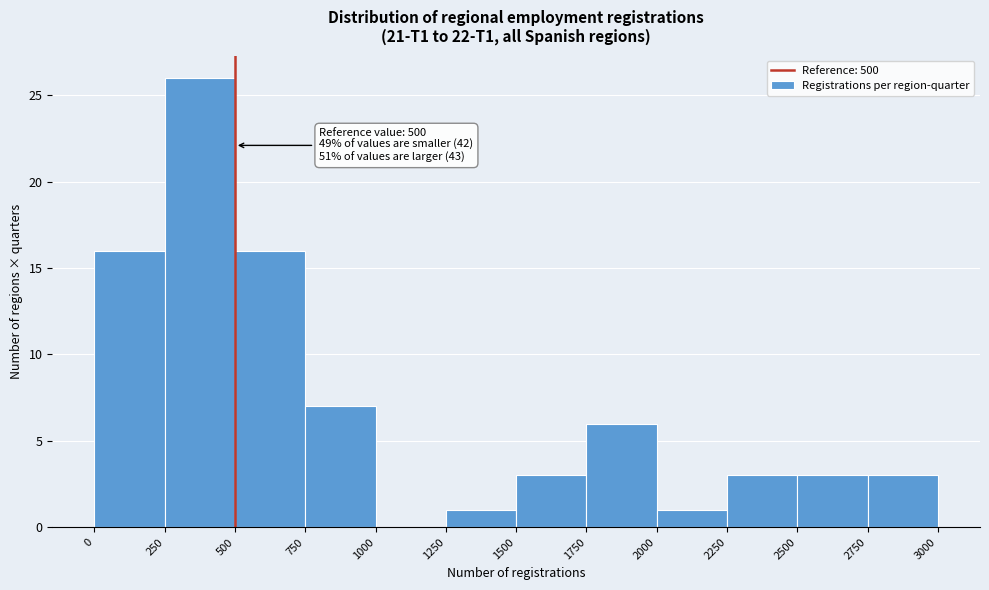

Which range on the x-axis has the tallest bar?

250 to 500